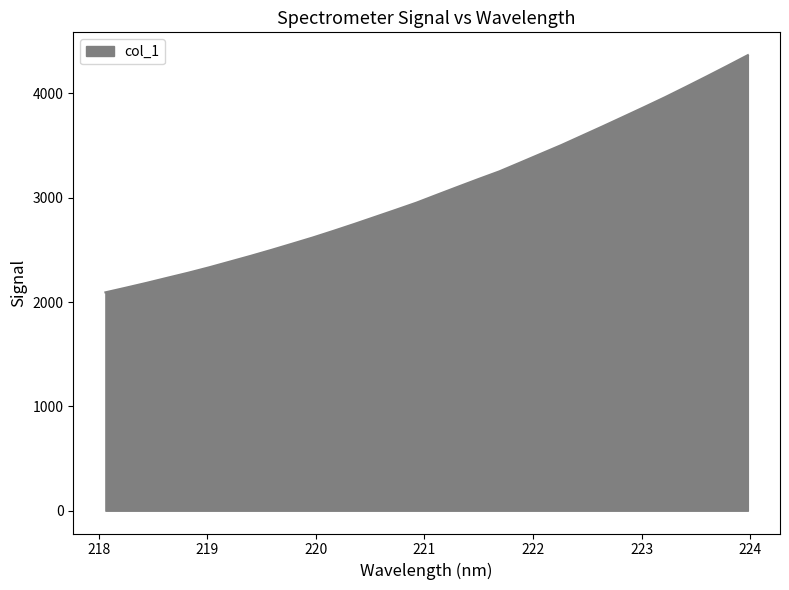

What is the average value?

3075.9